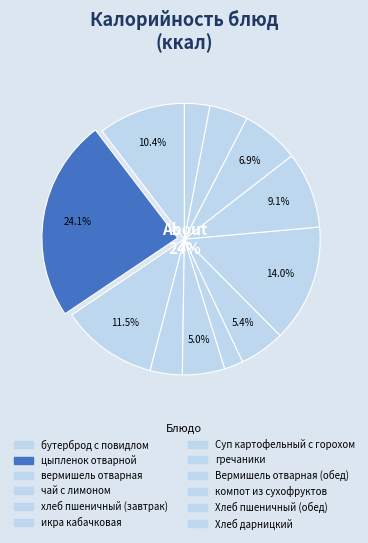

Count the number of slices in the pie.

12